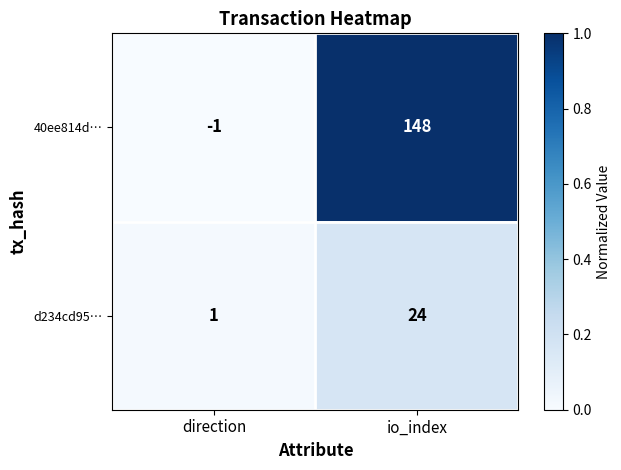

True or false: 40ee814d… has a value of 148 at io_index.

True